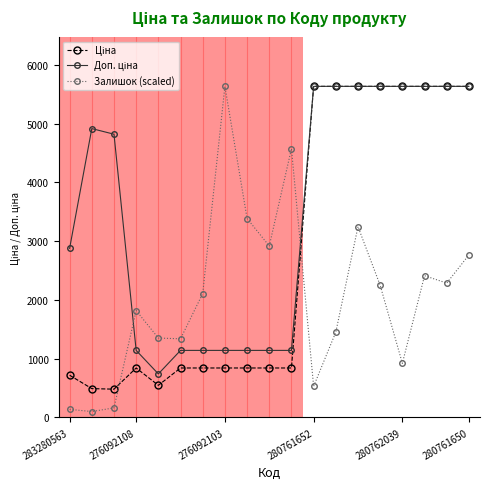

What is the highest value of the Залишок (scaled) series?

5636.0